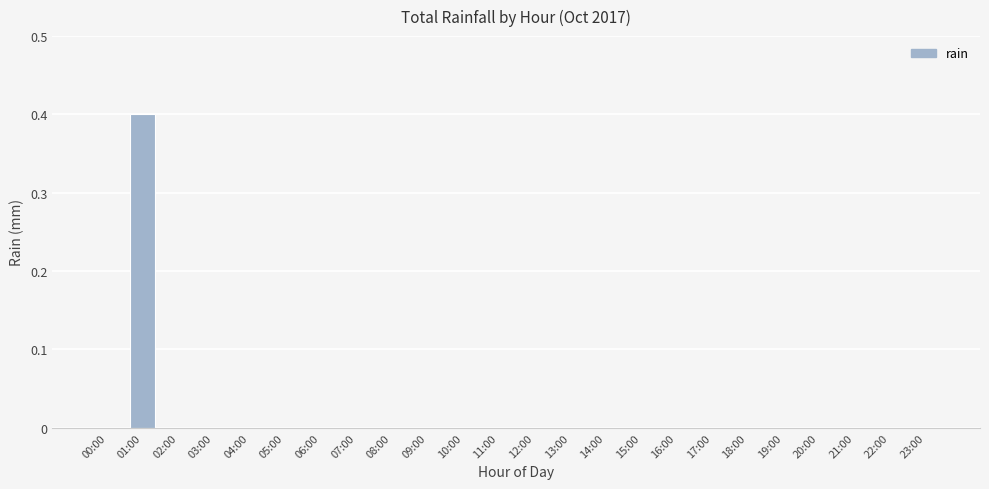

True or false: the data shows 0.0 at 16:00.

True